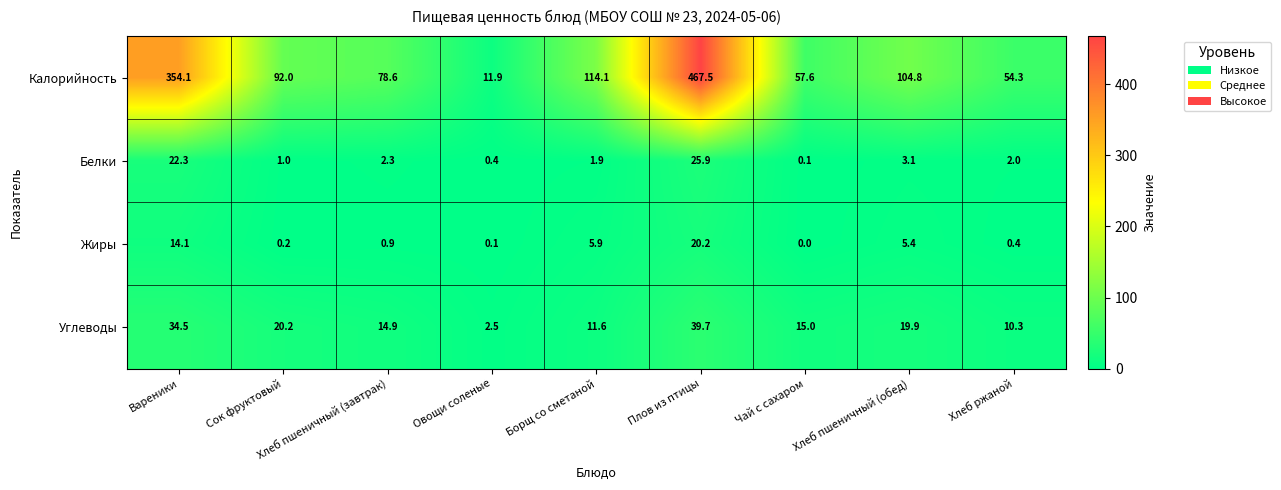

Which series changed the most between Хлеб пшеничный (завтрак) and Плов из птицы?

Калорийность